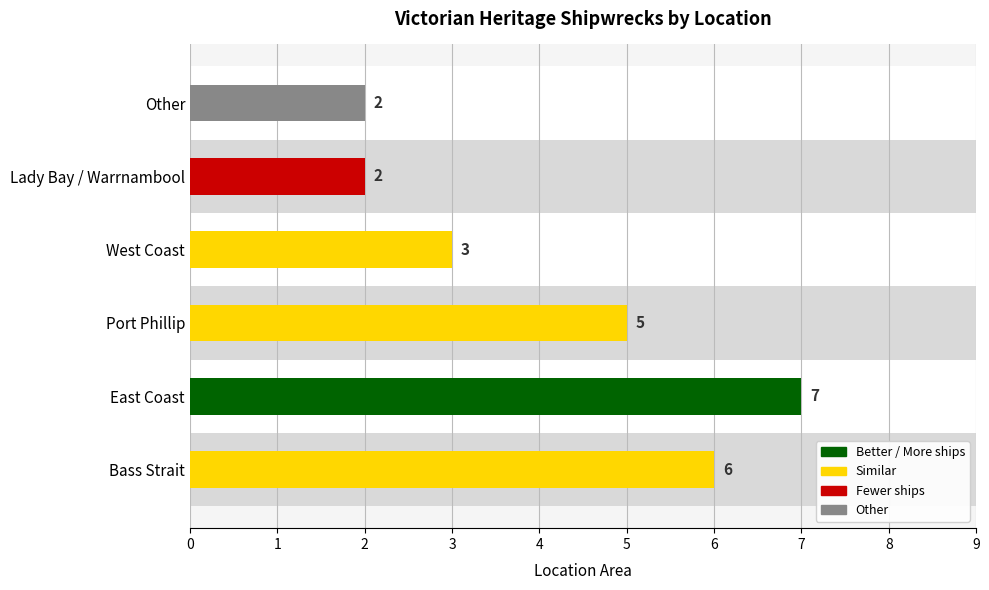

Read the value at Bass Strait.

6